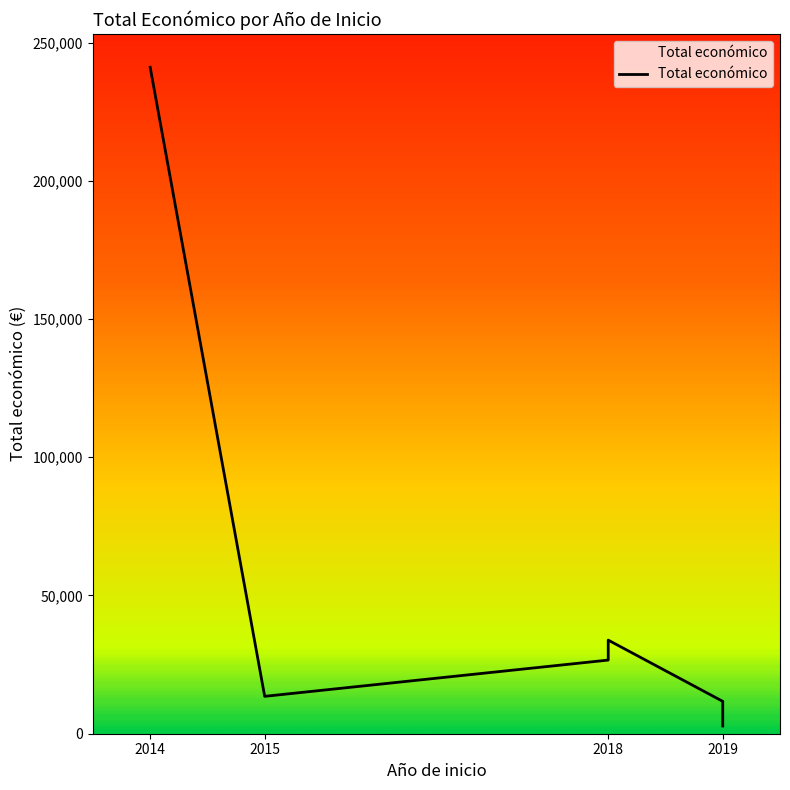

How many values exceed 26635?

2